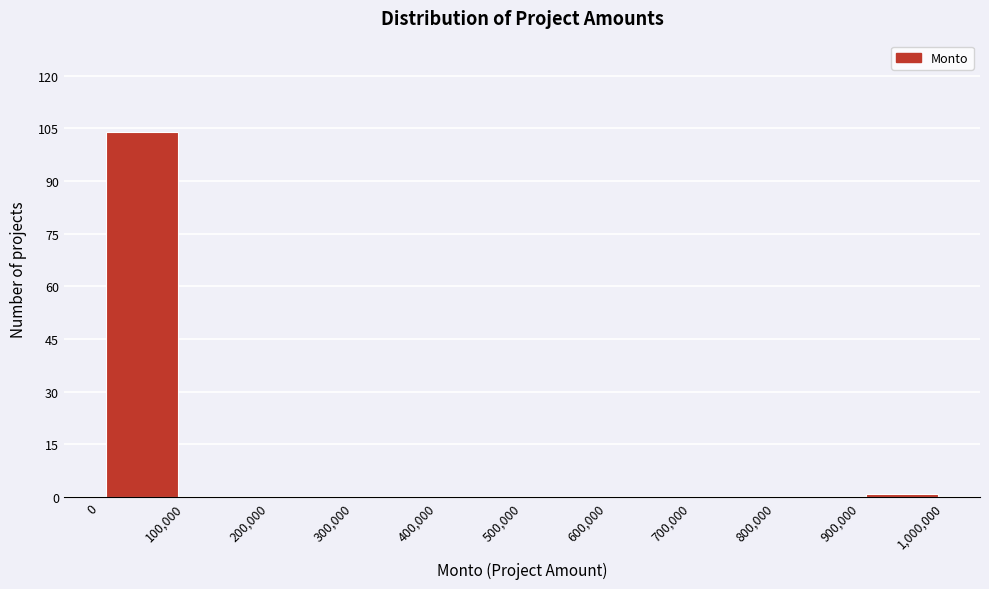

Reading left to right, list every bar in this chart as the range it spans on the x-axis followed by its height. The values are not printed on the chart, so give them approximately, as read against the axis.

0 to 100,000: 104
100,000 to 200,000: 0
200,000 to 300,000: 0
300,000 to 400,000: 0
400,000 to 500,000: 0
500,000 to 600,000: 0
600,000 to 700,000: 0
700,000 to 800,000: 0
800,000 to 900,000: 0
900,000 to 1,000,000: under 2